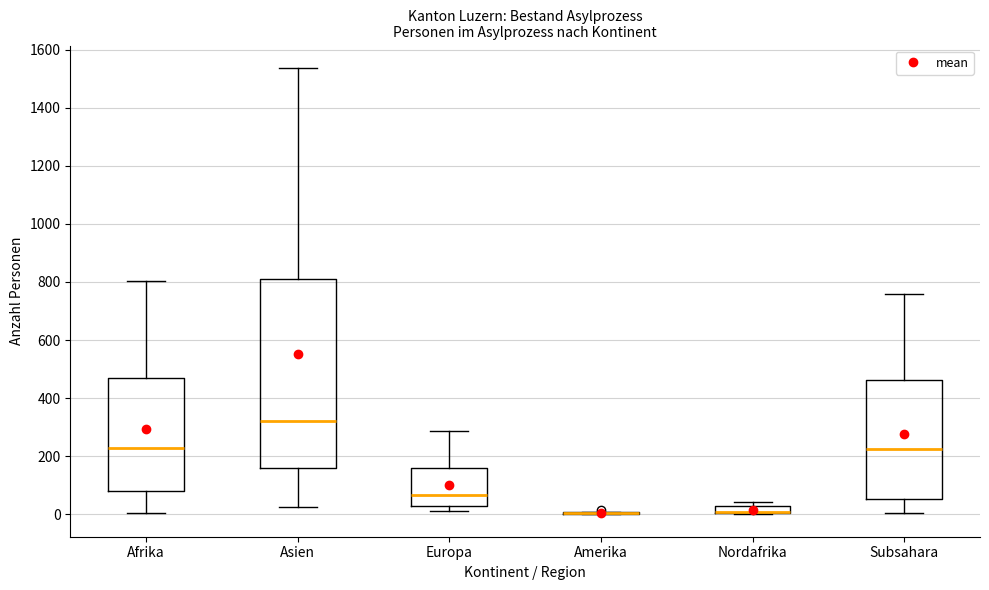

Which box is the tallest, from its lower edge to its upper edge?

Asien